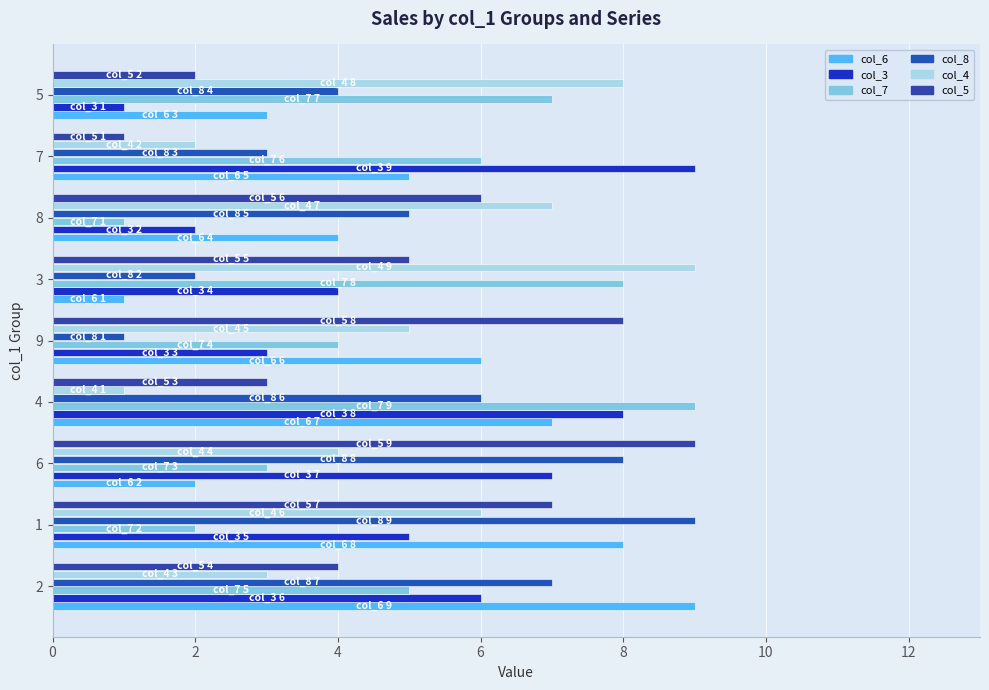

What is the difference between the highest and lowest values at 8?

6